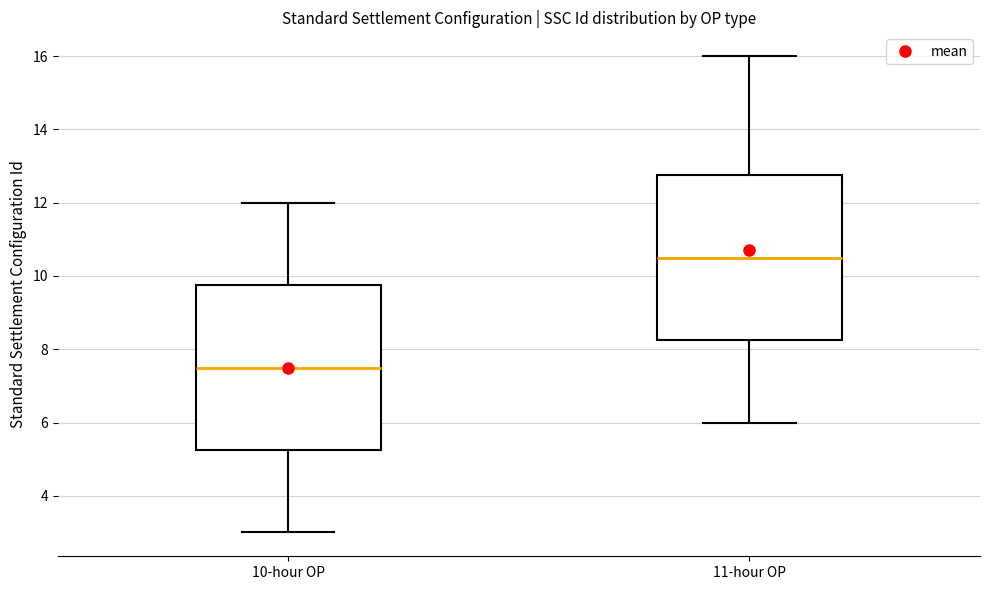

Reading left to right, transcribe this box plot: for each box, give where its median line is, the range the box spans, and where its two whiskers end, as read against the y-axis. The values are not printed on the chart, so give them approximately, as read against the axis.

10-hour OP: median 7.6, box 5.2 to 9.8, whiskers 3.0 to 12.0
11-hour OP: median 10.6, box 8.2 to 12.8, whiskers 6.0 to 16.0